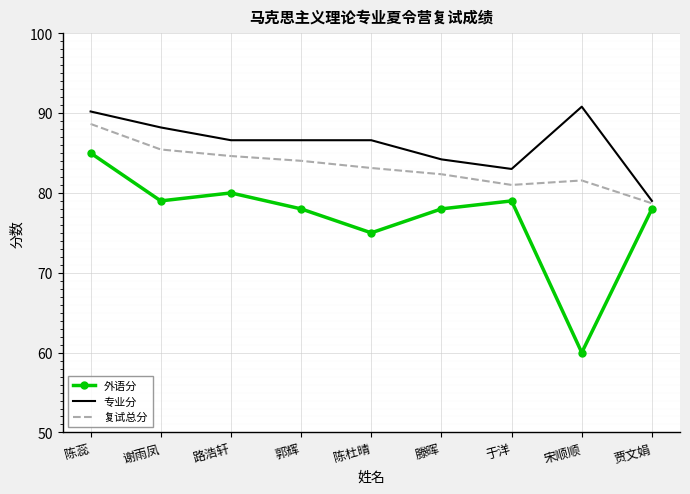

Reading left to right, transcribe all the data shown in this chart.

外语分: 85.0	79.0	80.0	78.0	75.0	78.0	79.0	60.0	78.0
专业分: 90.2	88.2	86.6	86.6	86.6	84.2	83.0	90.8	79.0
复试总分: 88.6	85.4	84.6	84.0	83.1	82.3	81.0	81.6	78.7